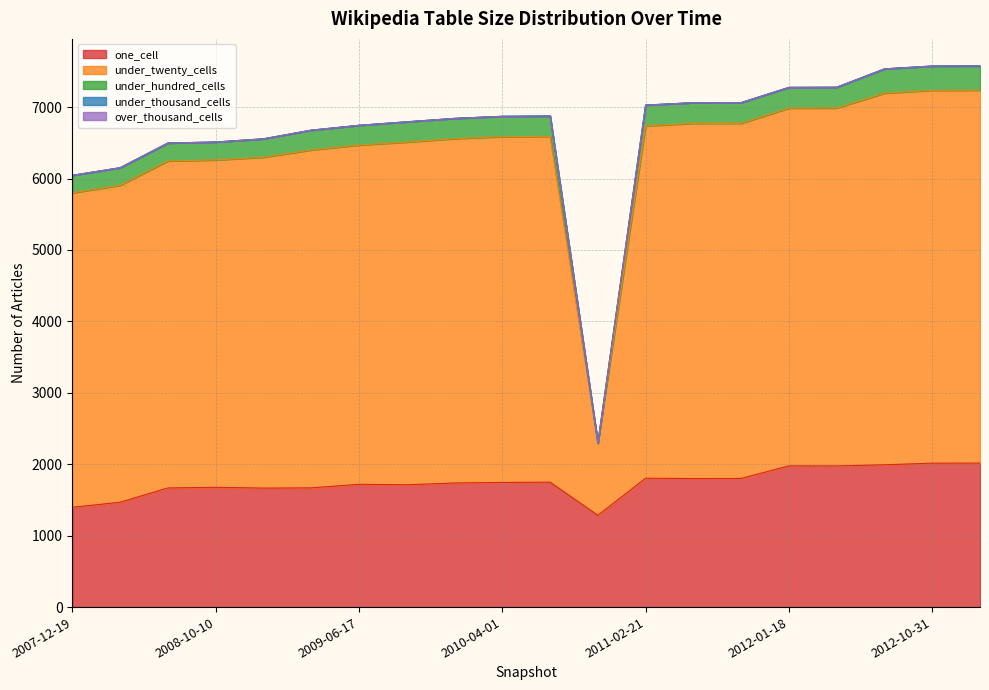

True or false: under_hundred_cells has more than 2 points higher than both neighbors.

False